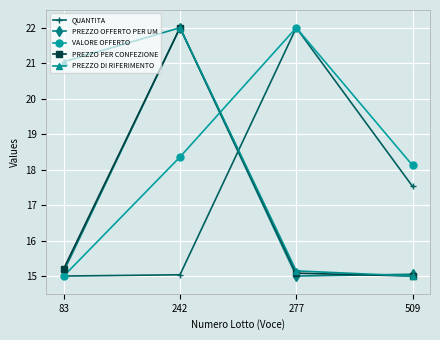

What is the approximate value of VALORE OFFERTO at 242?

18.4